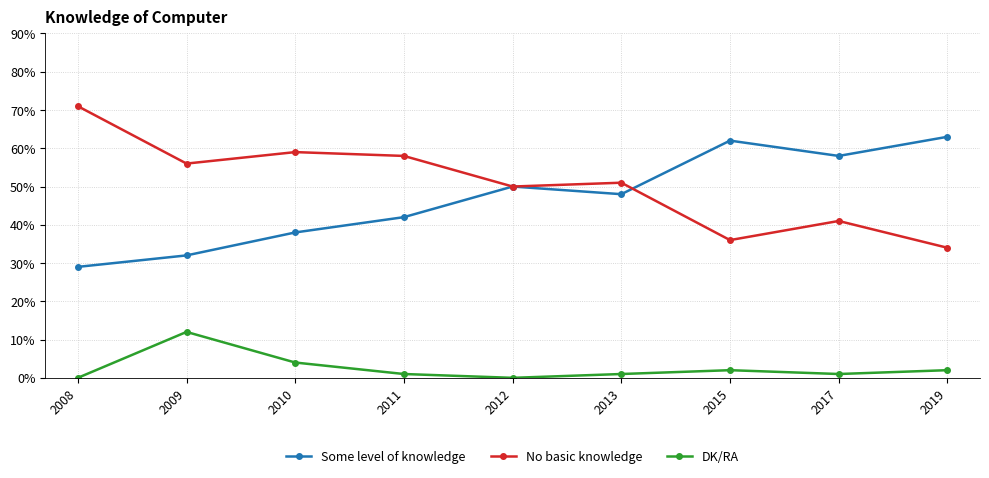

How many data points does each series have?

9